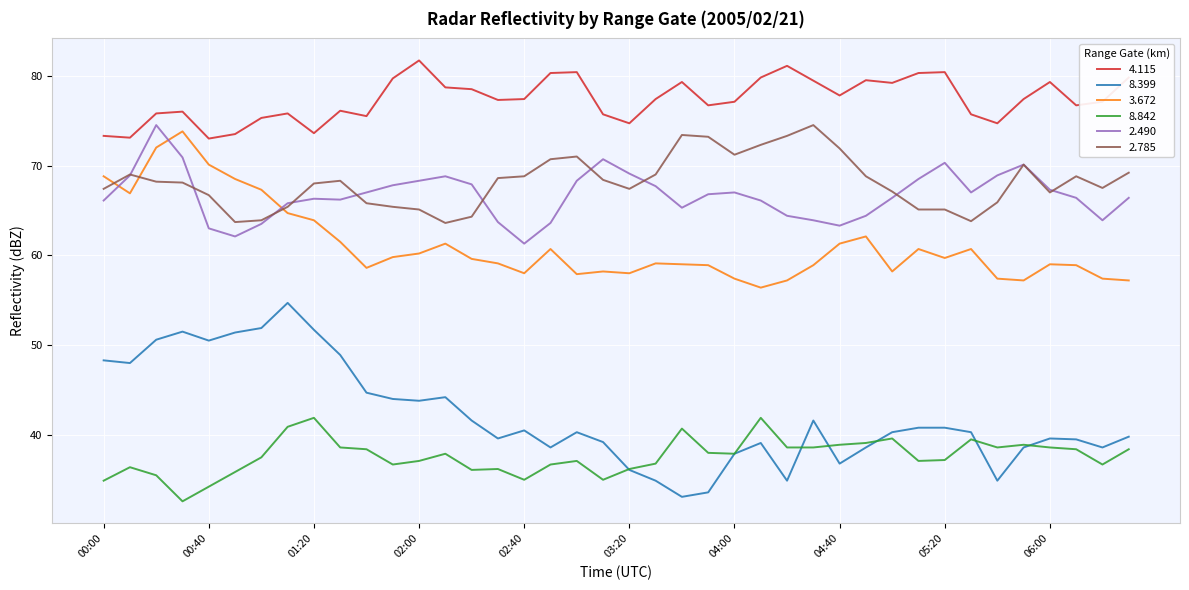

True or false:   8.399 and   2.785 intersect in this chart.

False